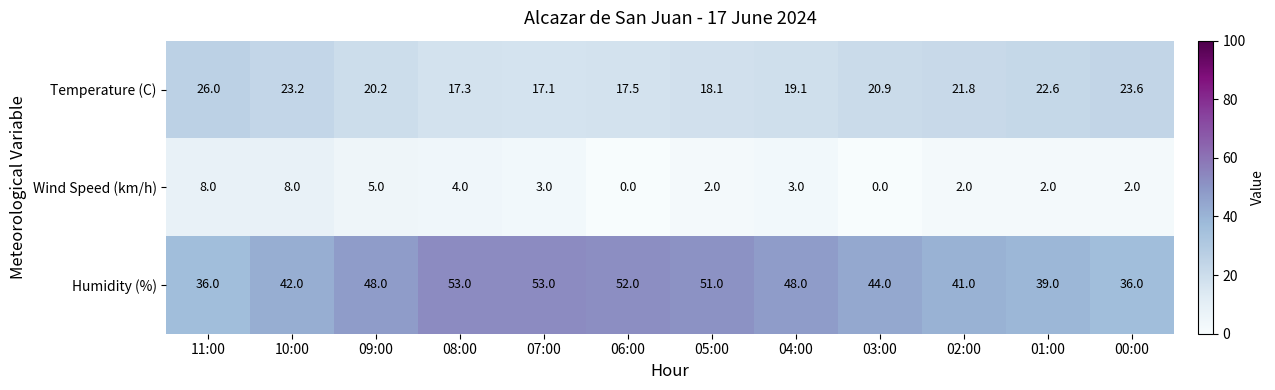

Which series has the largest total across all categories?

Humidity (%)